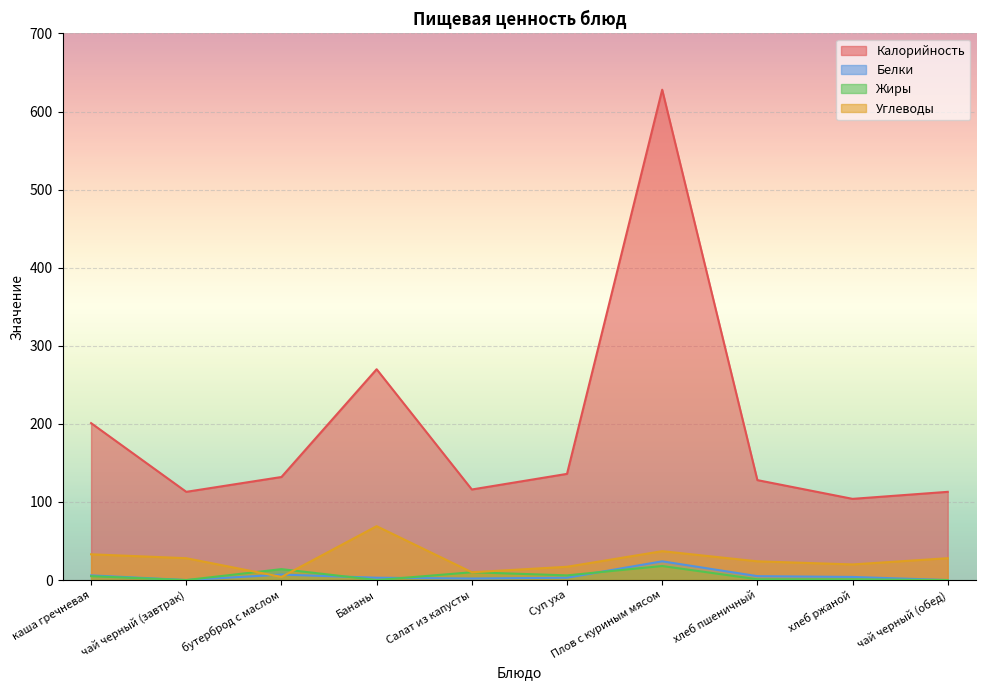

Is it true that Белки equals 4 at хлеб ржаной?

True